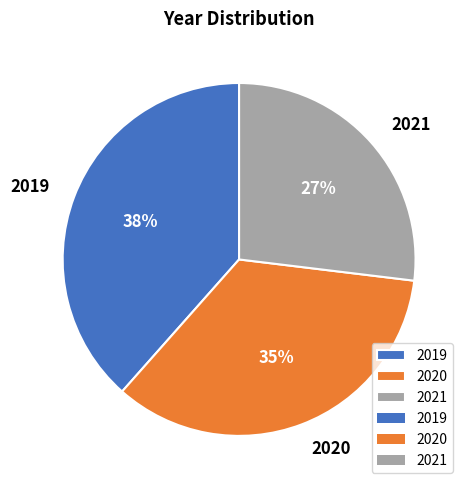

To the nearest percent, what is the combined percentage of 2020 and 2019?

73%